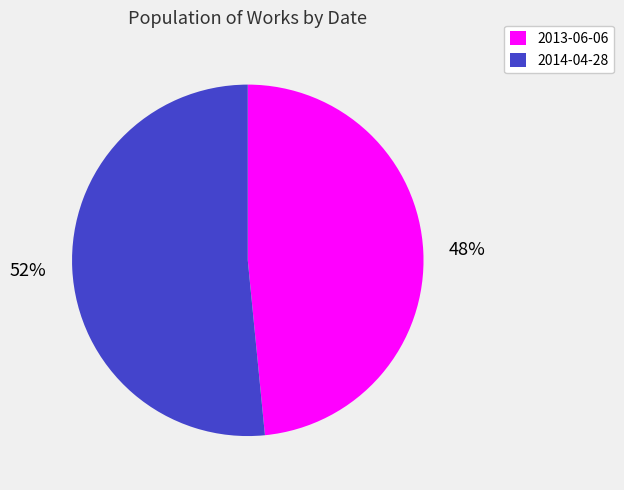

Approximately how many times larger is the value at 2013-06-06 compared to 2014-04-28?

0.9